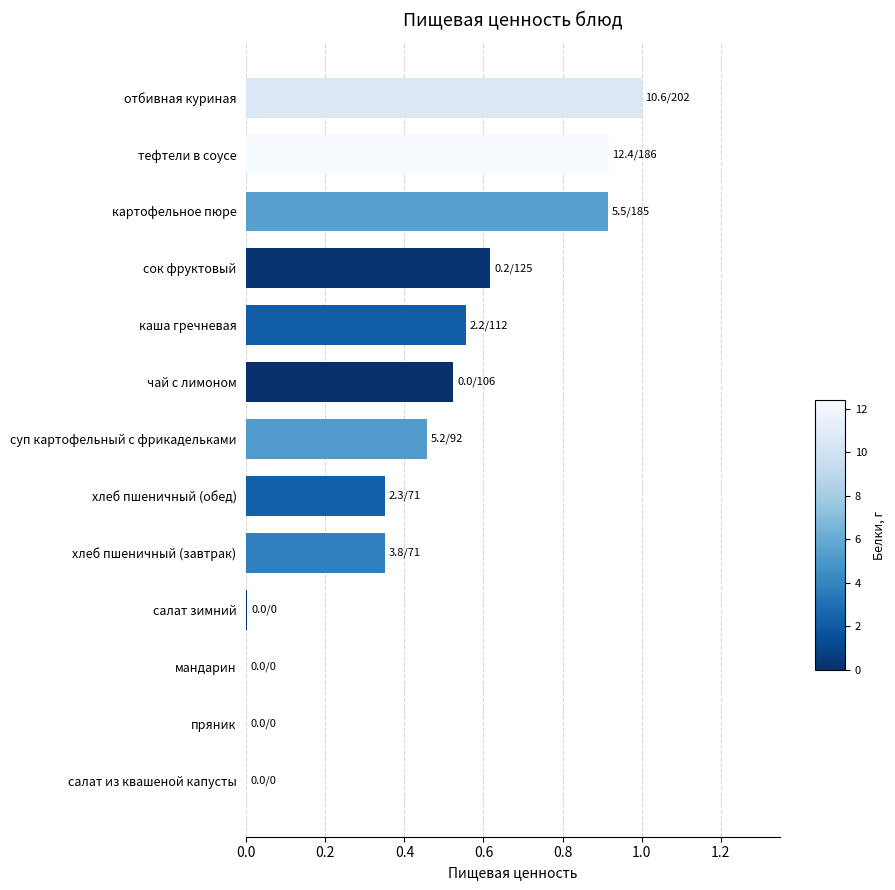

The value at хлеб пшеничный (завтрак) is 0.2. True or false?

False